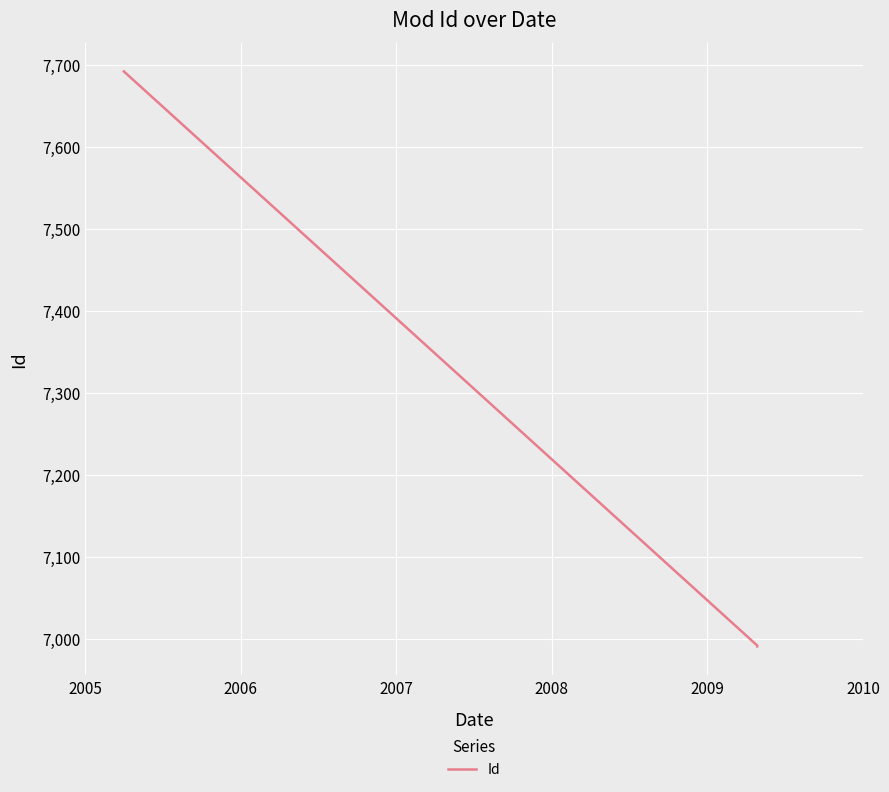

What is the value of the 3rd point from the left?

6991